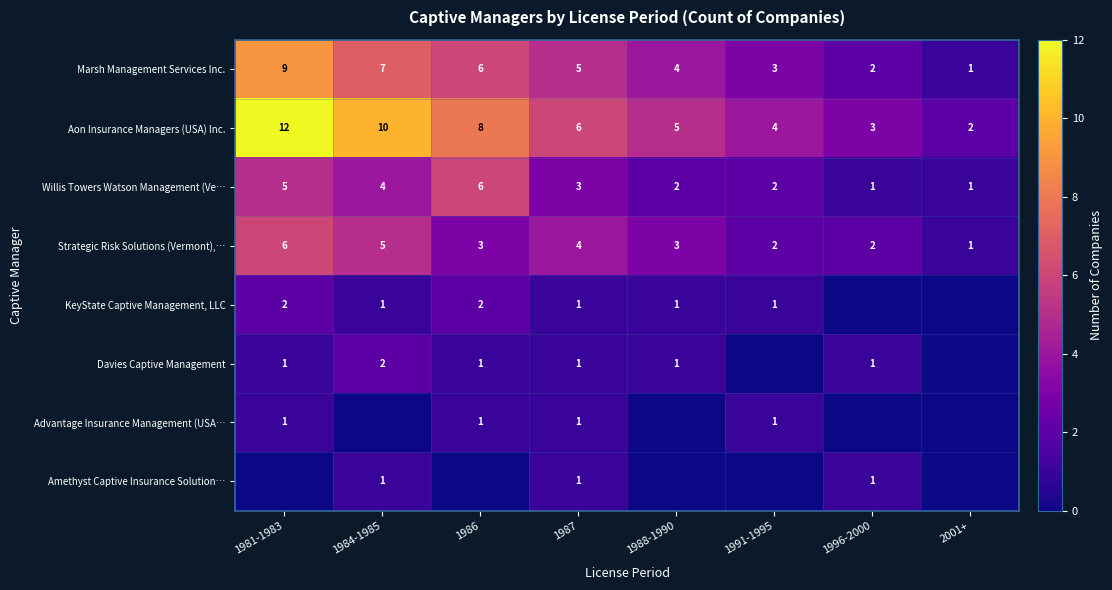

What is the difference between the second highest and minimum values in the Aon Insurance Managers (USA) Inc. series?

8